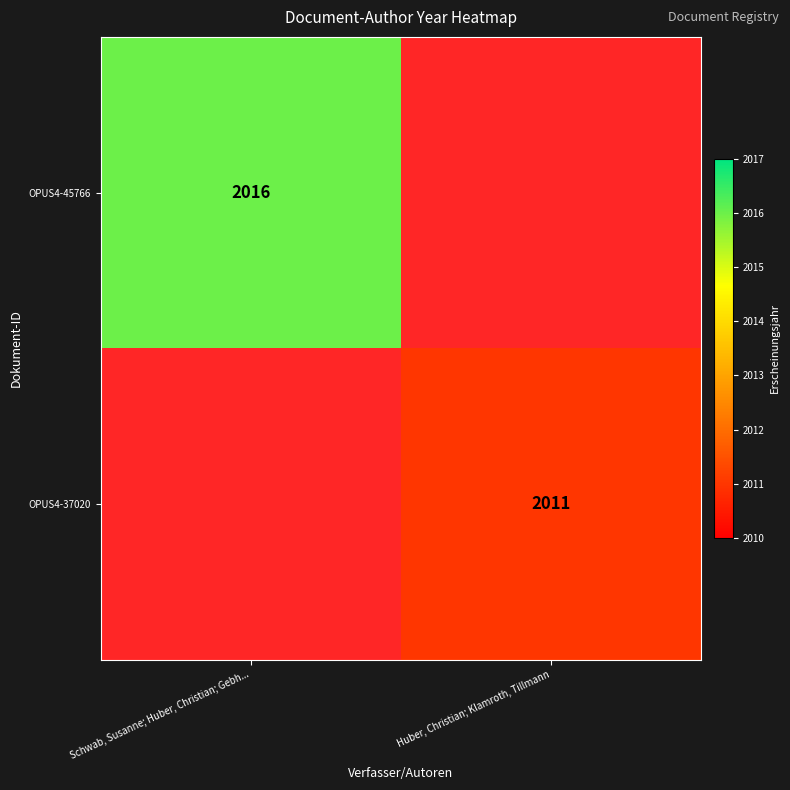

Which has a higher value, Huber, Christian; Klamroth, Tillmann or Schwab, Susanne; Huber, Christian; Gebh...?

Schwab, Susanne; Huber, Christian; Gebh...